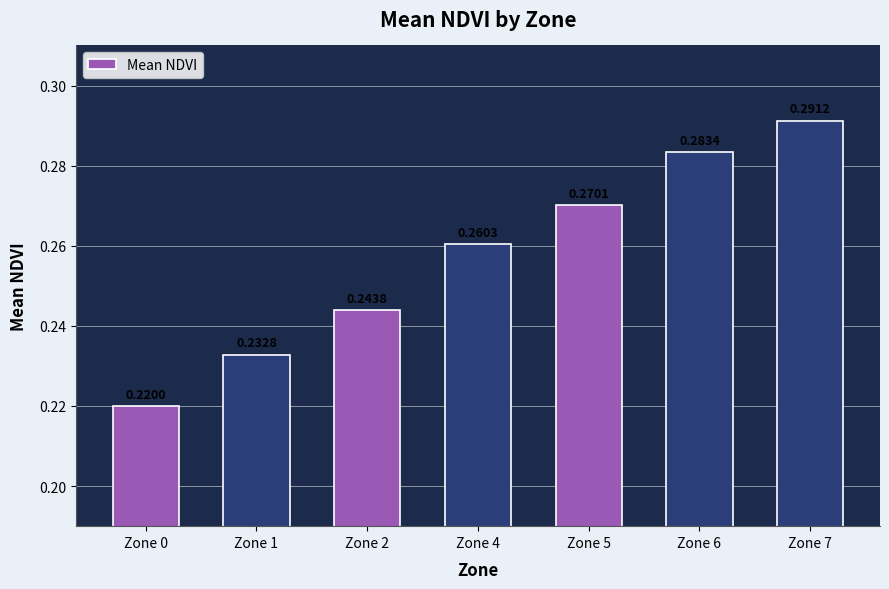

At which category does the chart reach its minimum across all series?

Zone 0